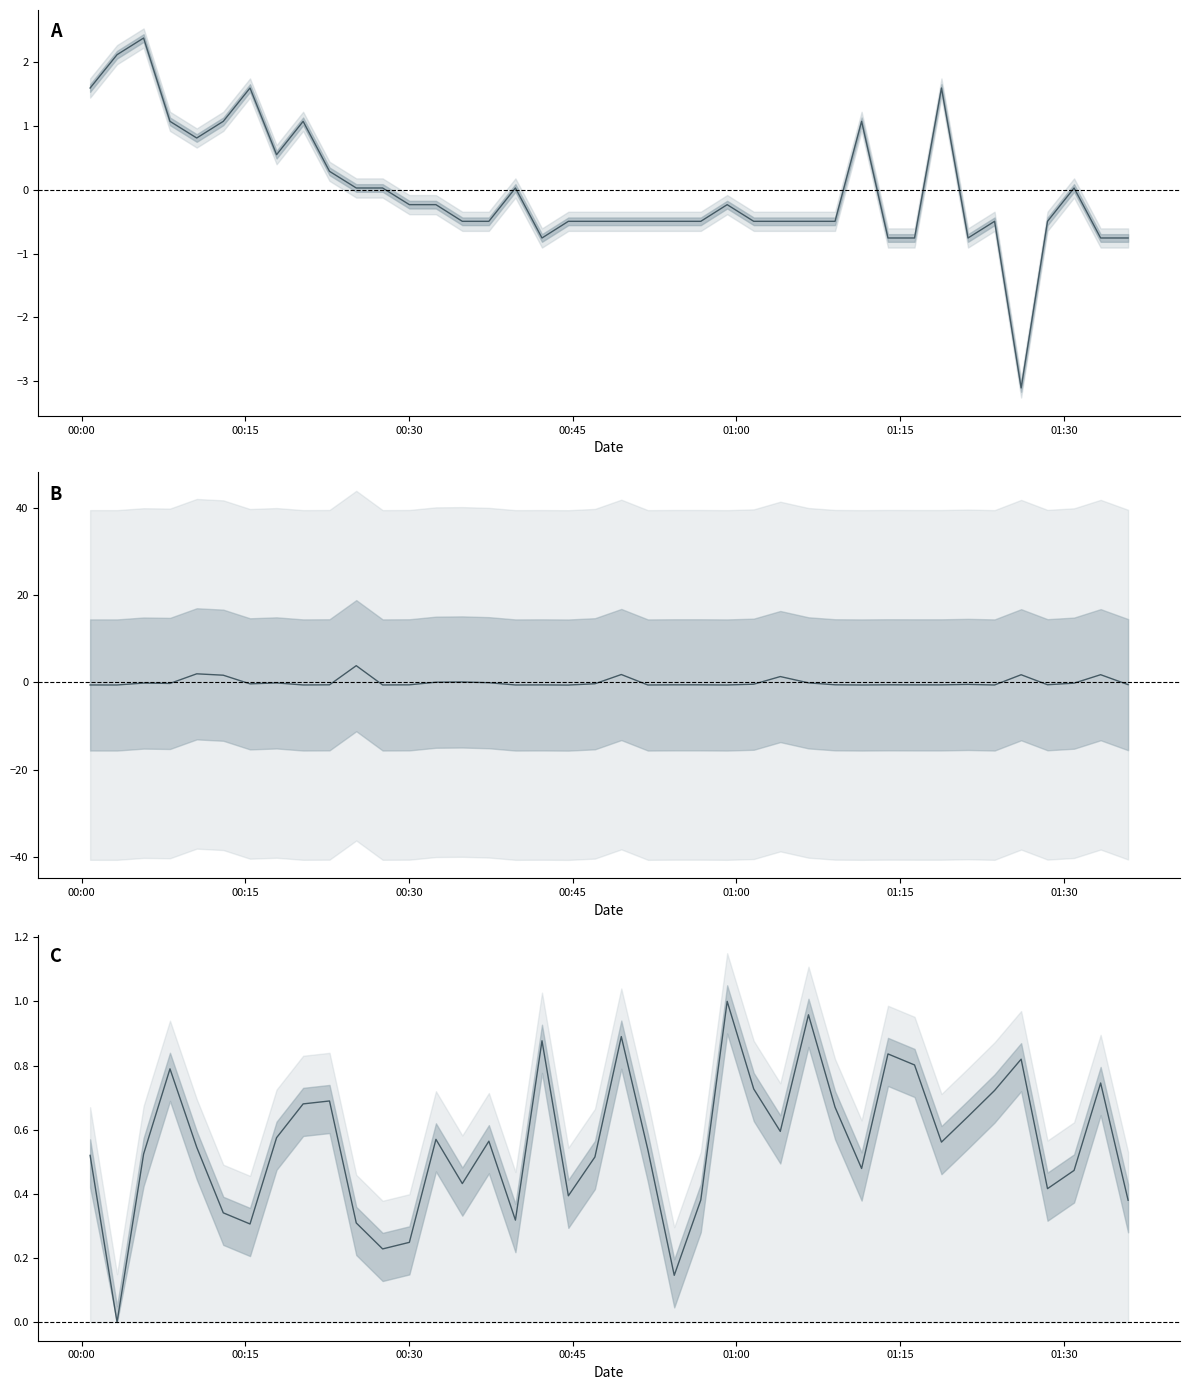

How many lines are shown in the chart?

3